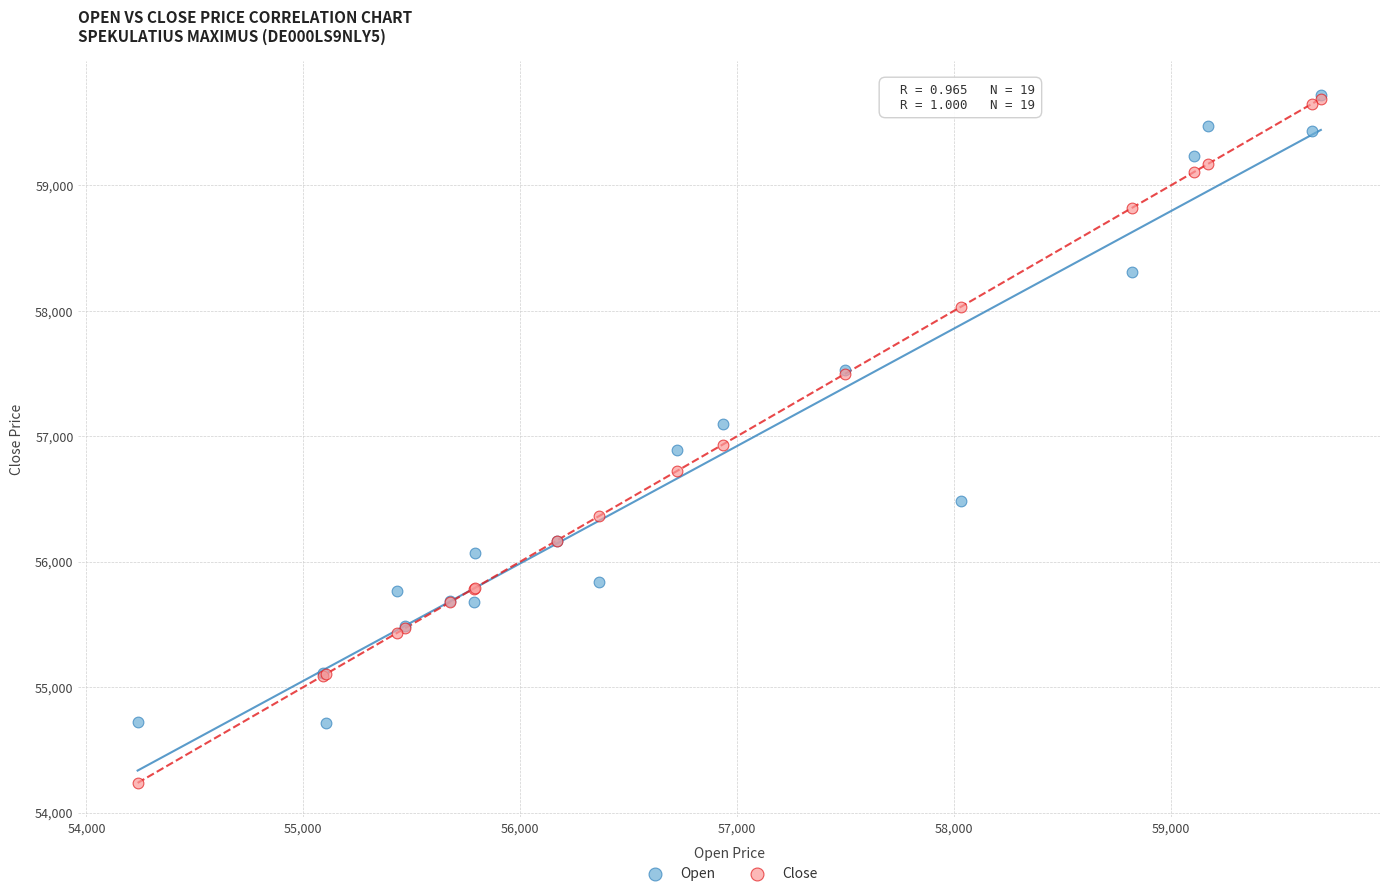

In the Open series, what Y value is closest to 57217?

57101